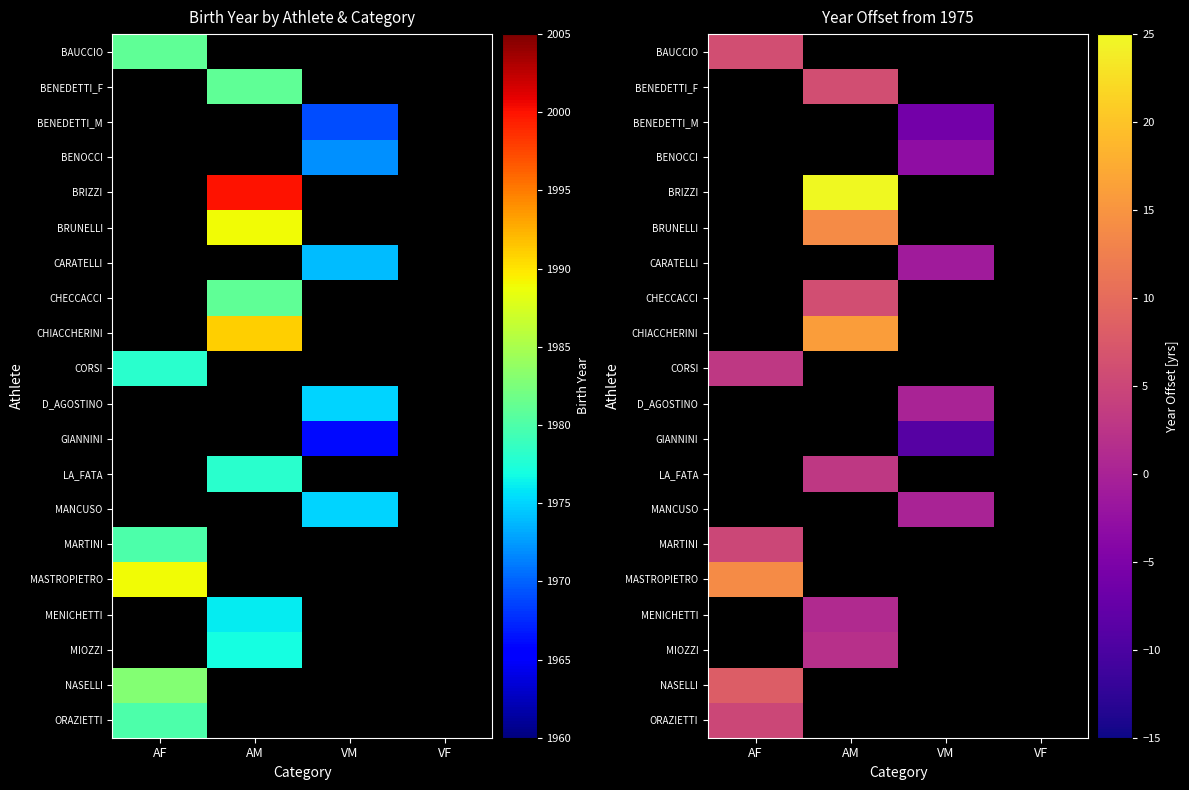

Is it true that MARTINI equals 6.9 at AF?

False